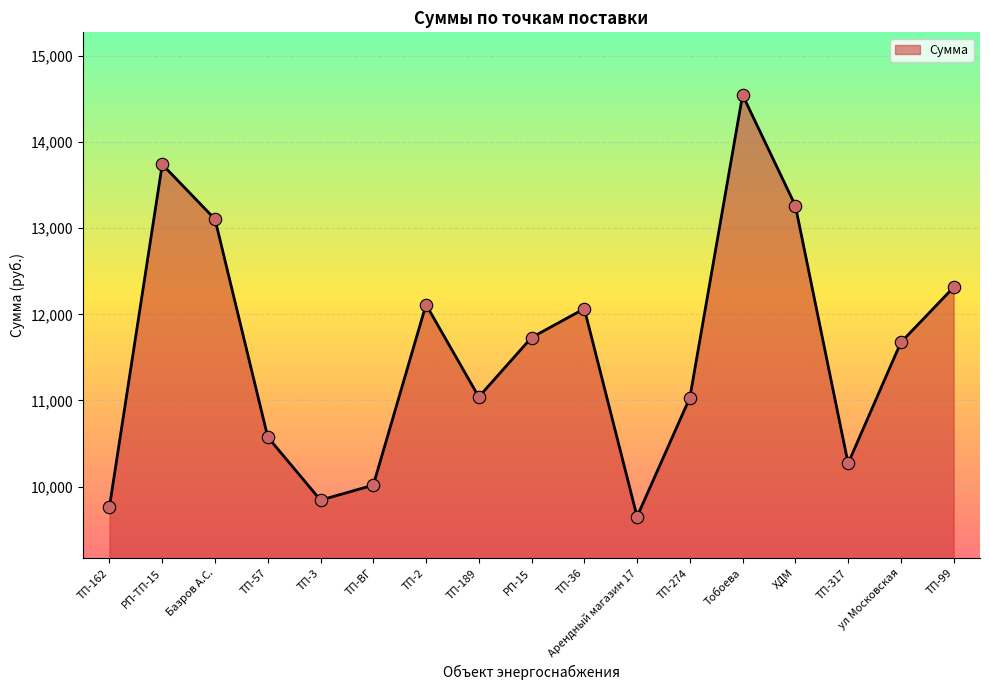

Which has a higher value, ТП-2 or Тобоева?

Тобоева